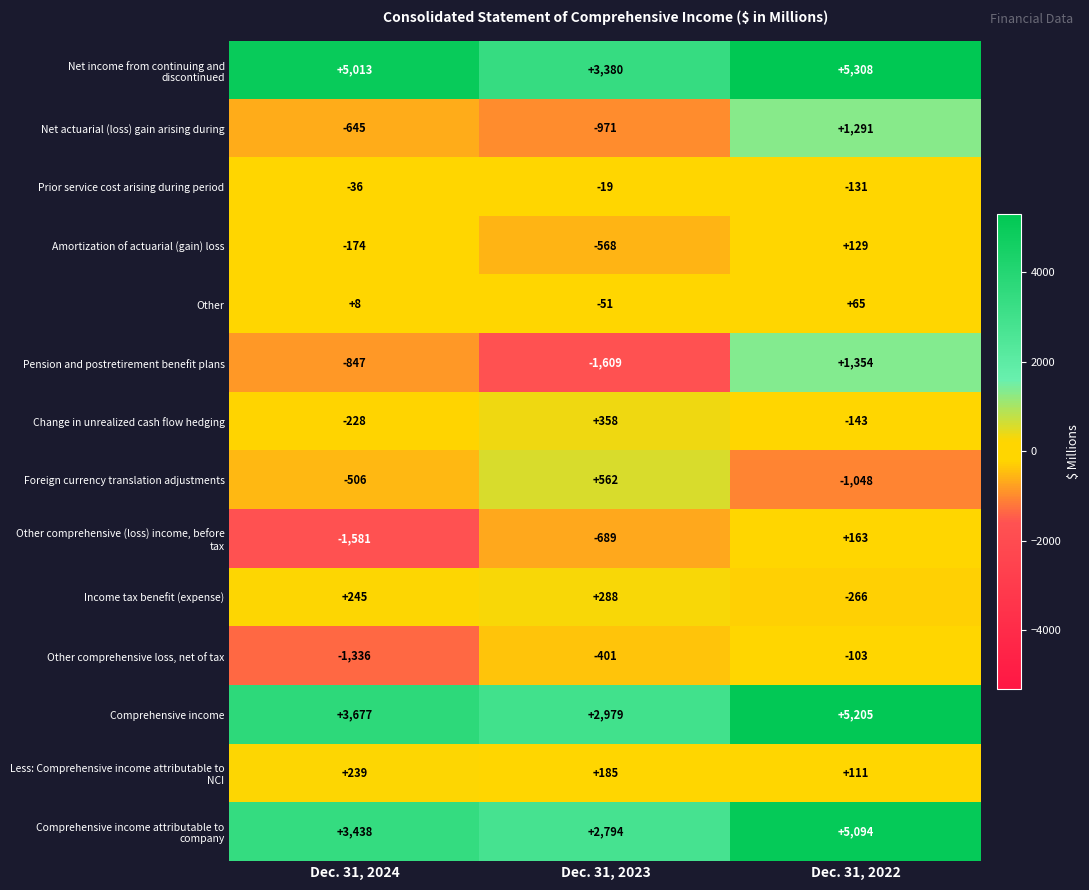

What is the total value across all series at Dec. 31, 2022?

17029